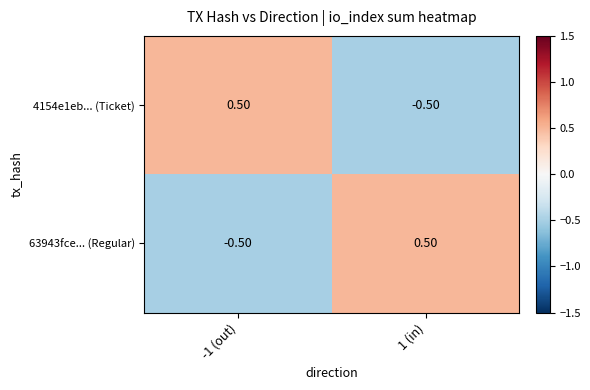

What is the greatest value displayed?

0.5